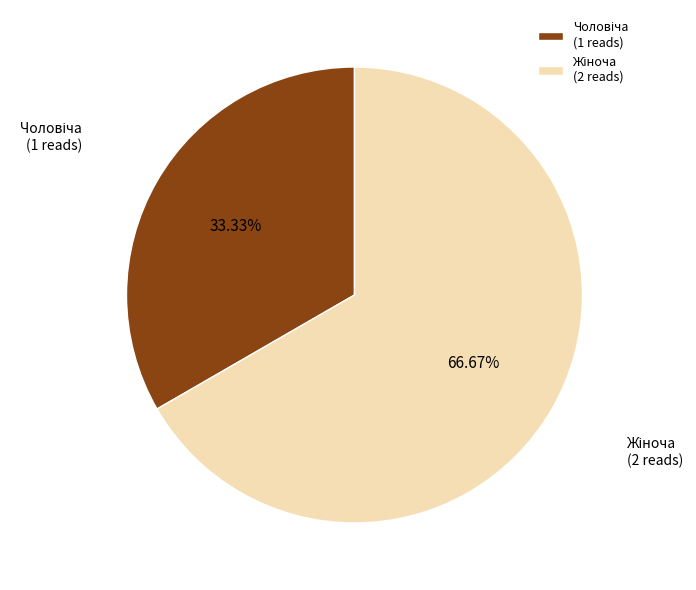

Is there any slice that represents more than half of the pie?

Yes